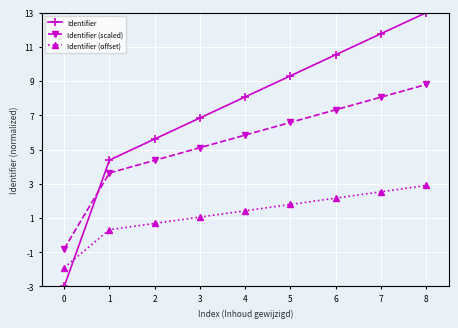

At which label does Identifier (offset) reach its peak?

8